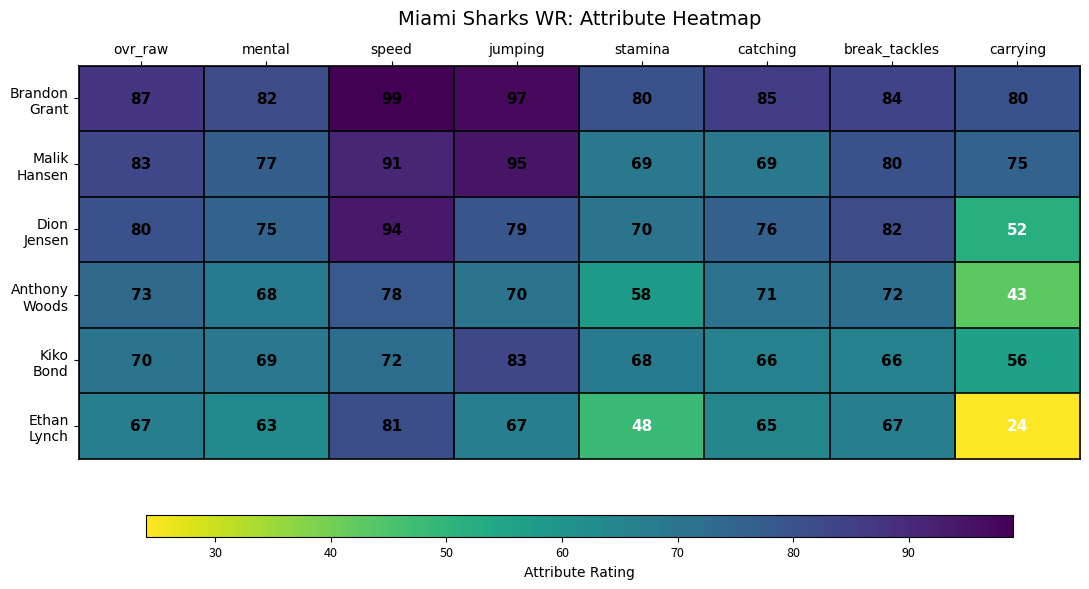

What is the spread (max minus min) of values at break_tackles?

18